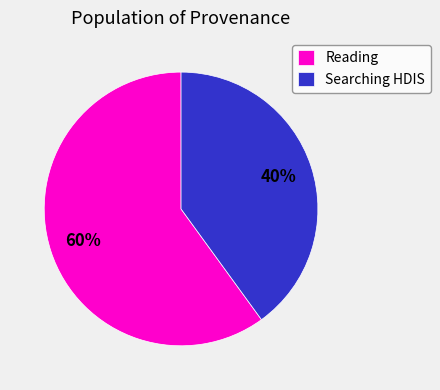

Do Reading and Searching HDIS together represent more than half of the pie?

Yes